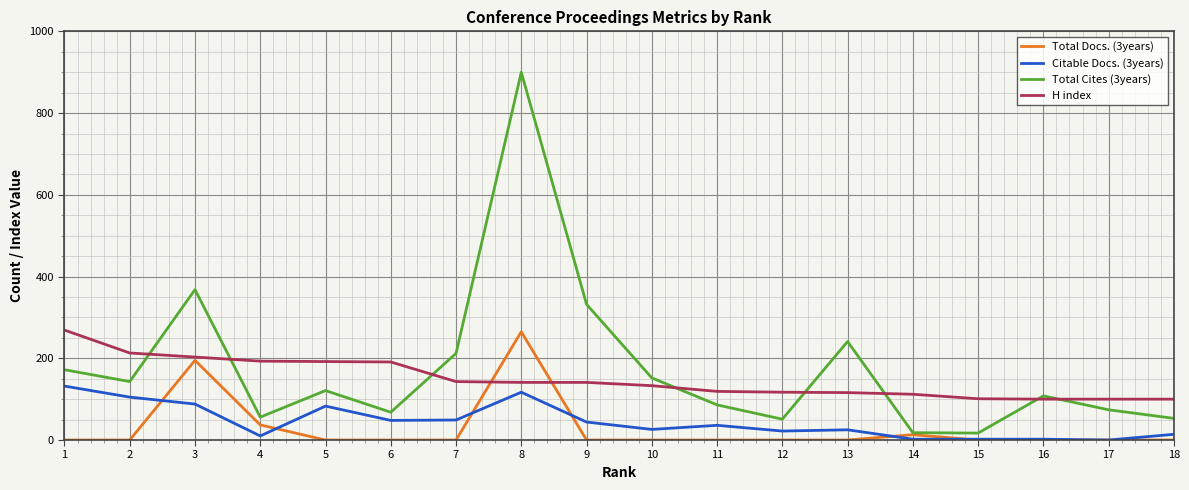

The value of H index at 4 is 193. True or false?

True